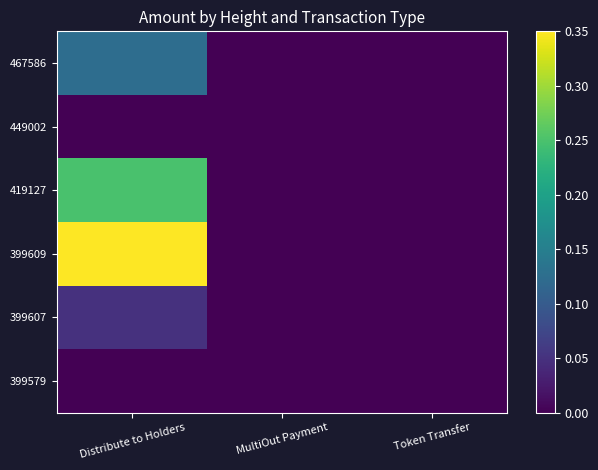

Which label corresponds to the largest value in the chart?

Distribute to Holders